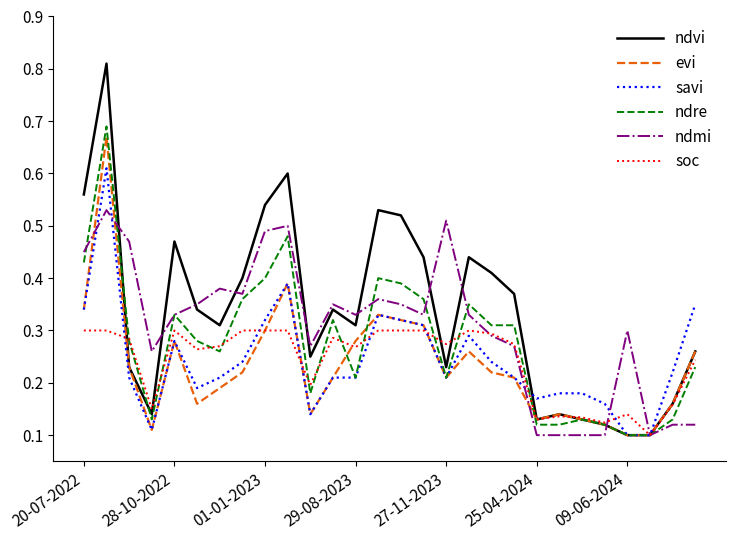

Which series has the largest range (max minus min)?

ndvi